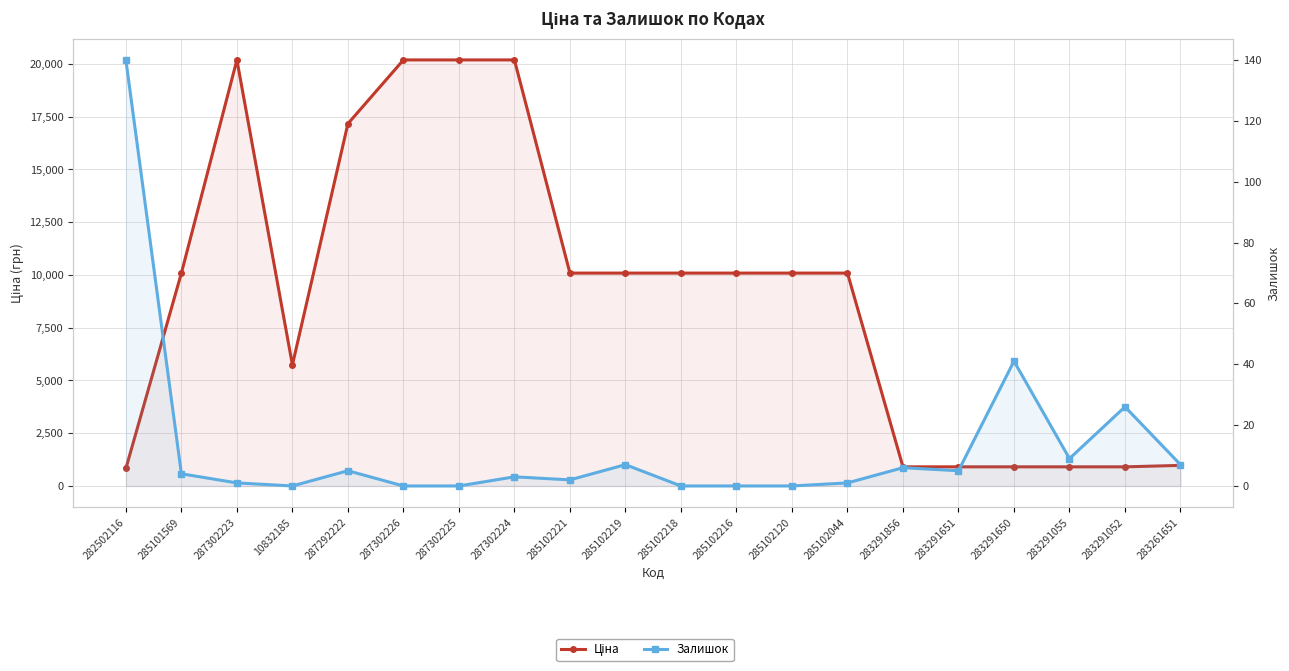

What are all the series names shown in the legend?

Ціна, Залишок